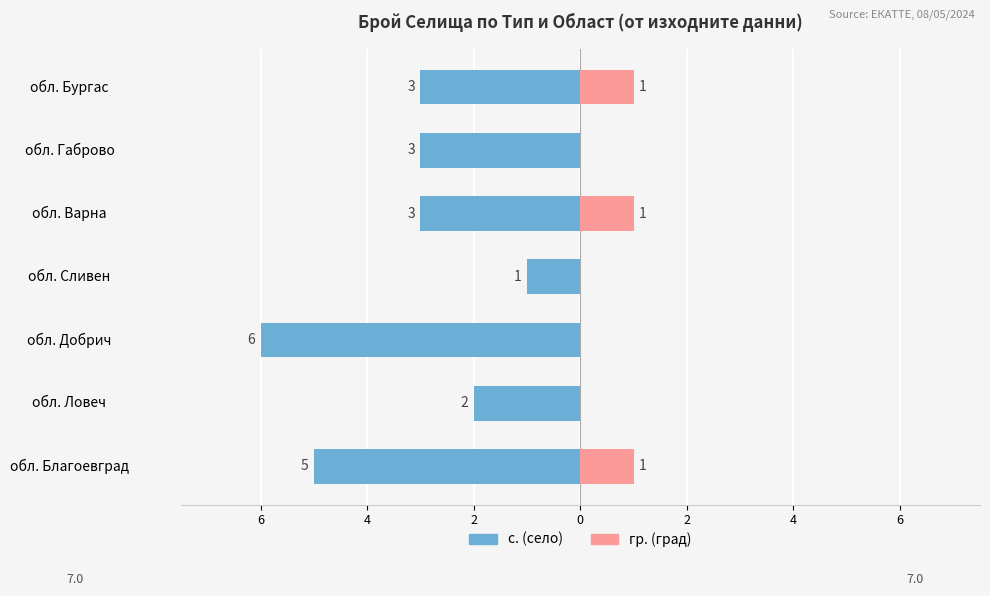

Which series changed the most between обл. Благоевград and обл. Габрово?

с. (село)